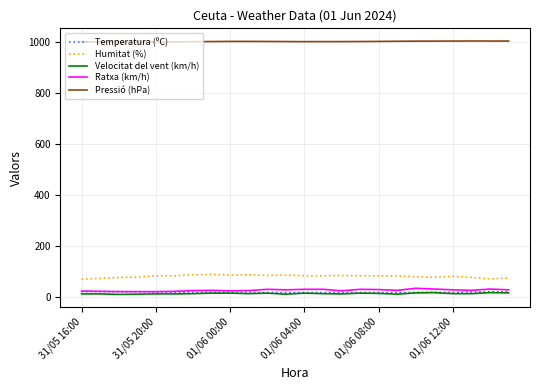

Which series has the largest total across all categories?

Pressió (hPa)